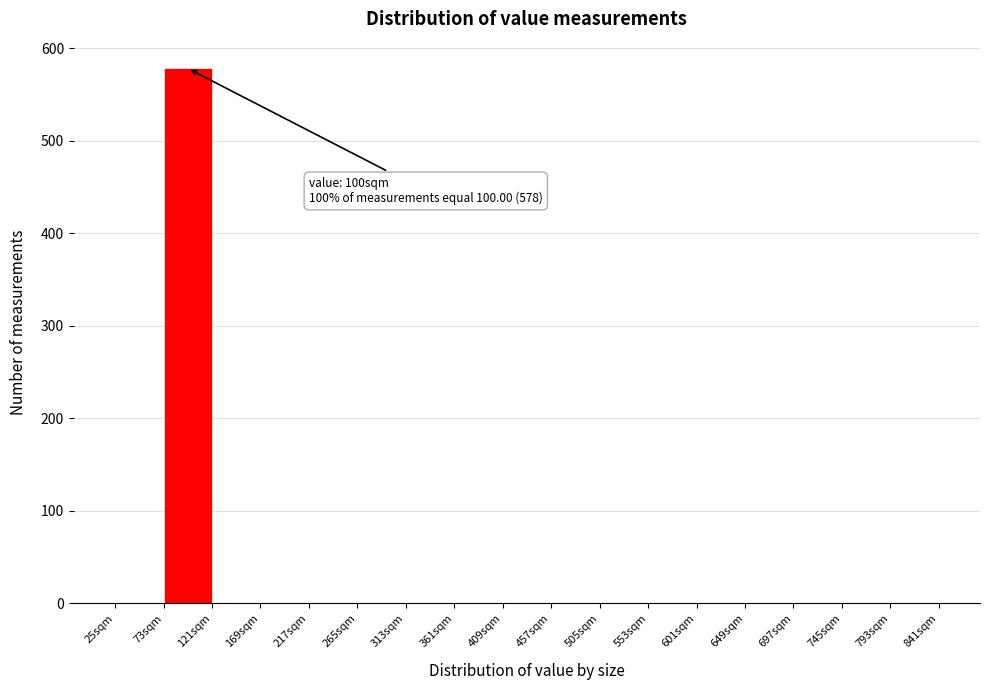

Which range on the x-axis has the tallest bar?

73 to 121